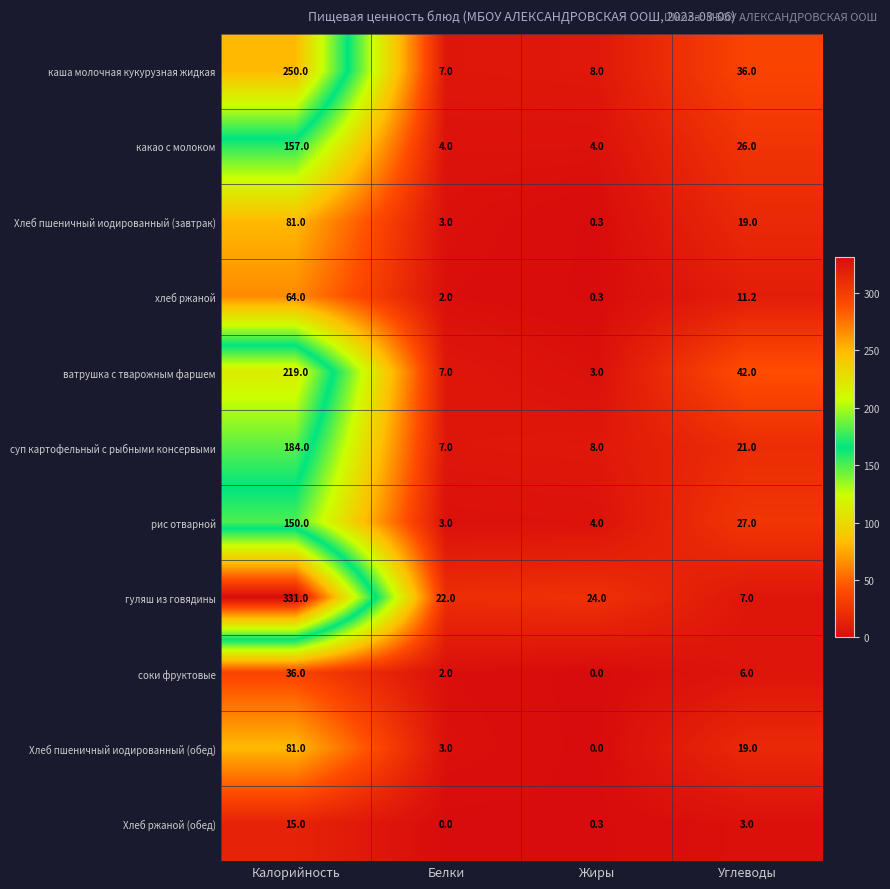

What is the total value across all series at Углеводы?

217.2